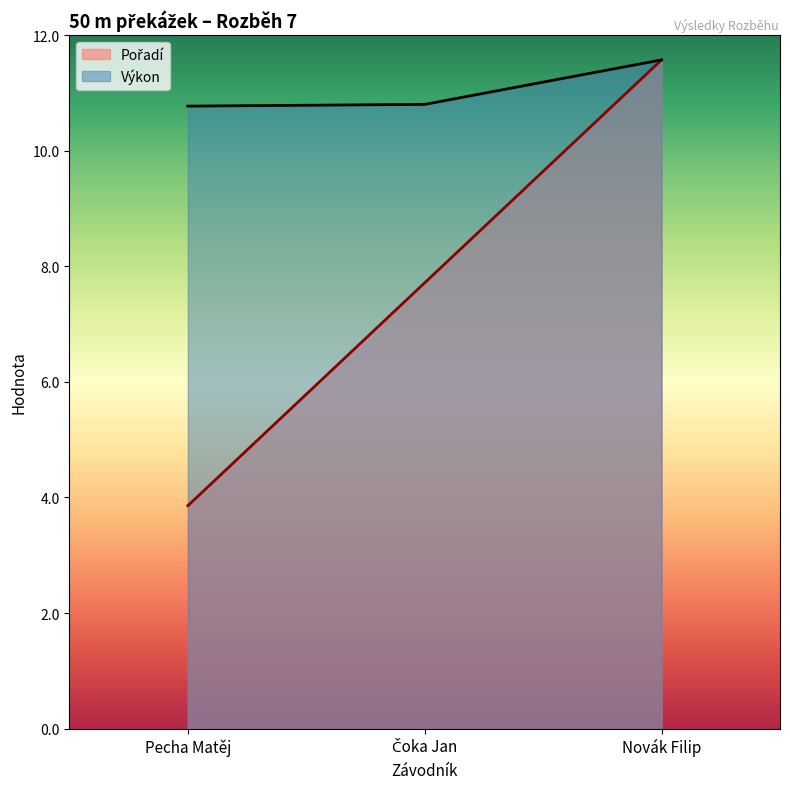

What are all the series names shown in the legend?

Pořadí, Výkon